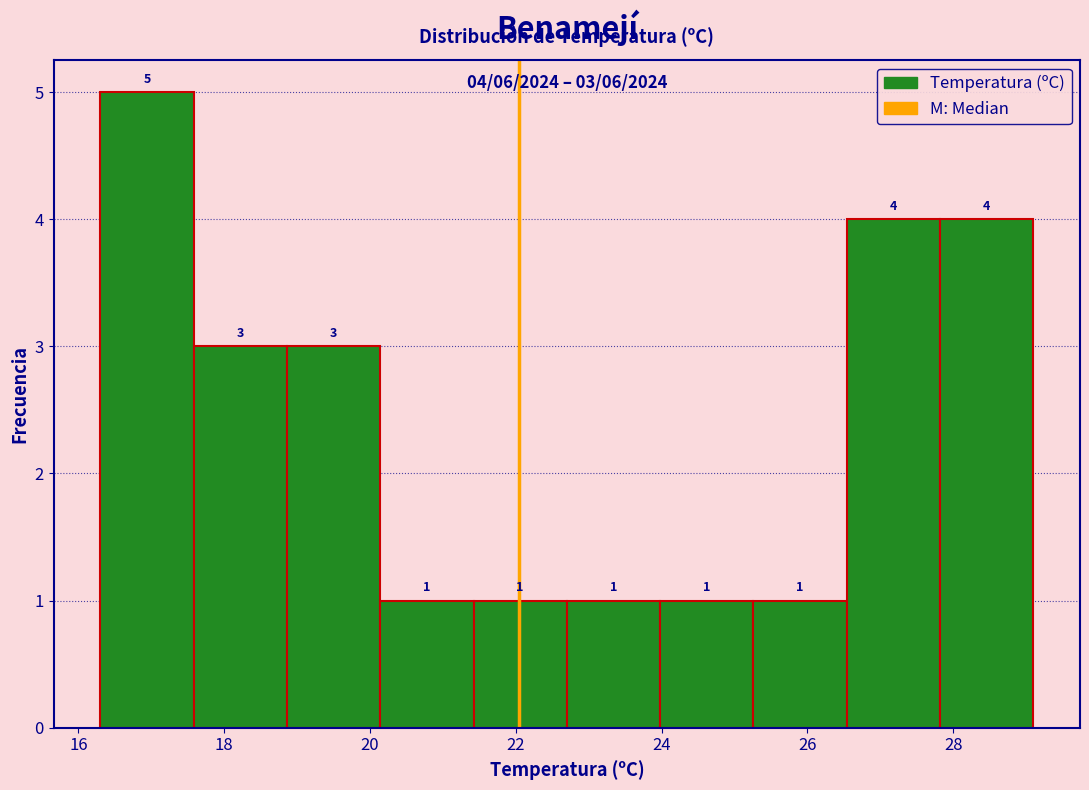

Over which range of the x-axis is the bar tallest?

16.30 to 17.58